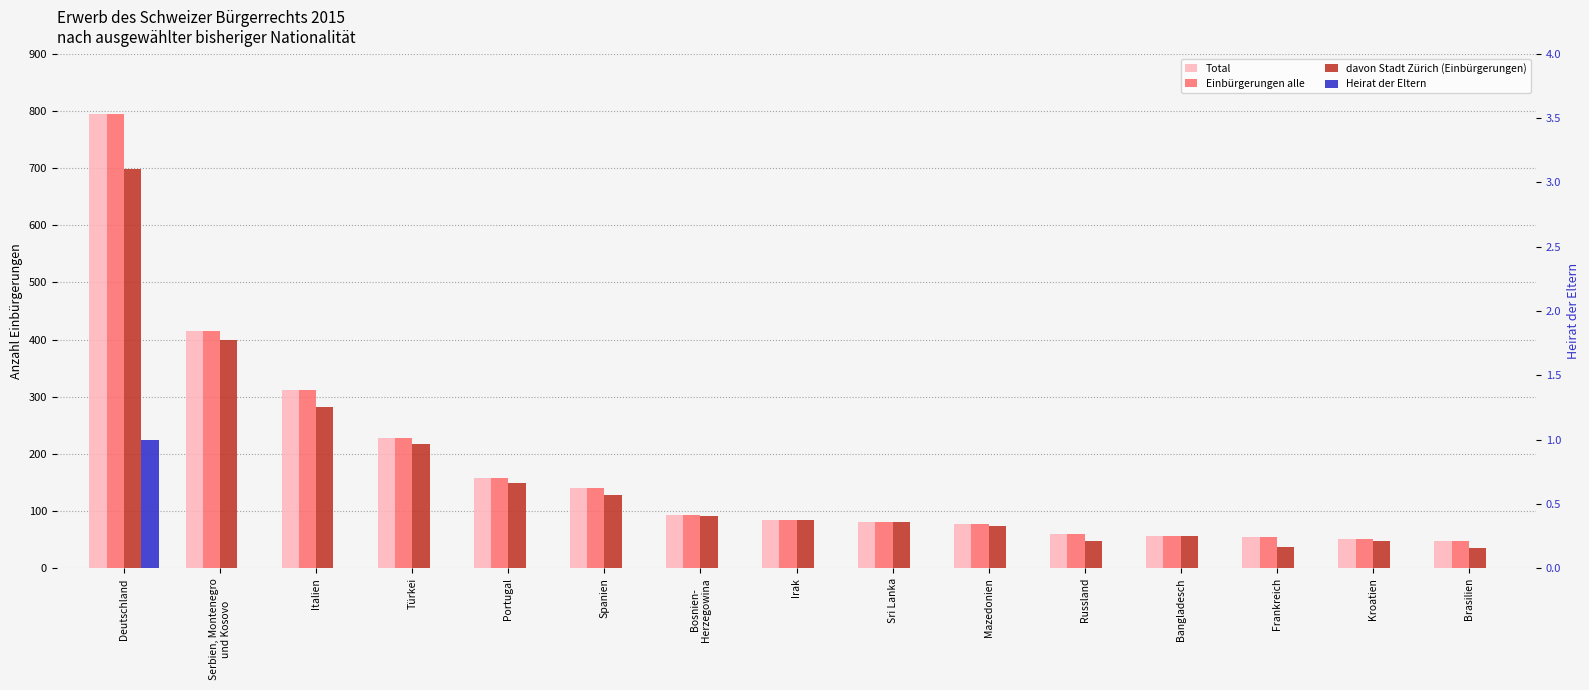

Are the bars horizontal?

No